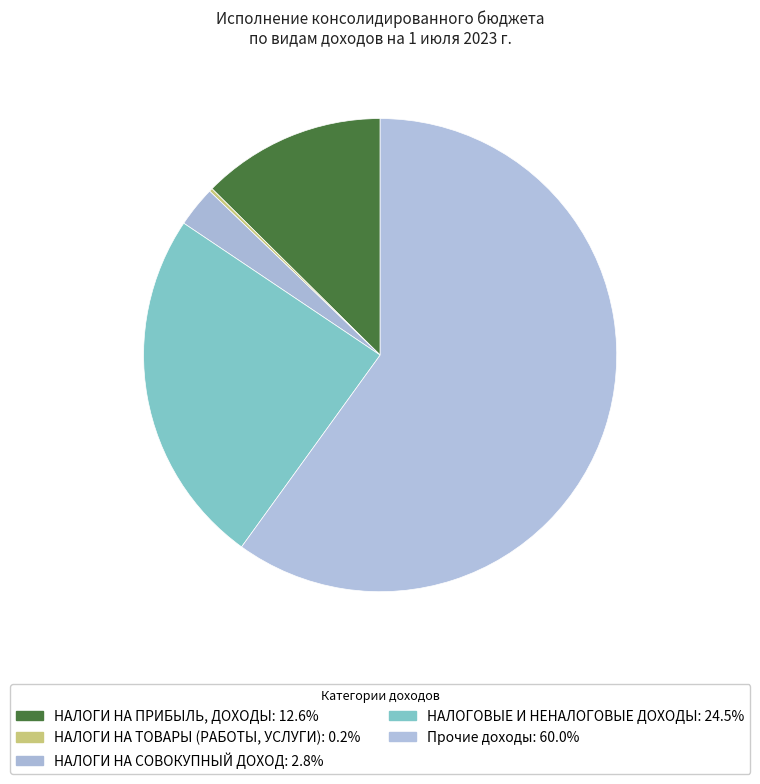

What is the smallest slice in the pie chart?

НАЛОГИ НА ТОВАРЫ (РАБОТЫ, УСЛУГИ)